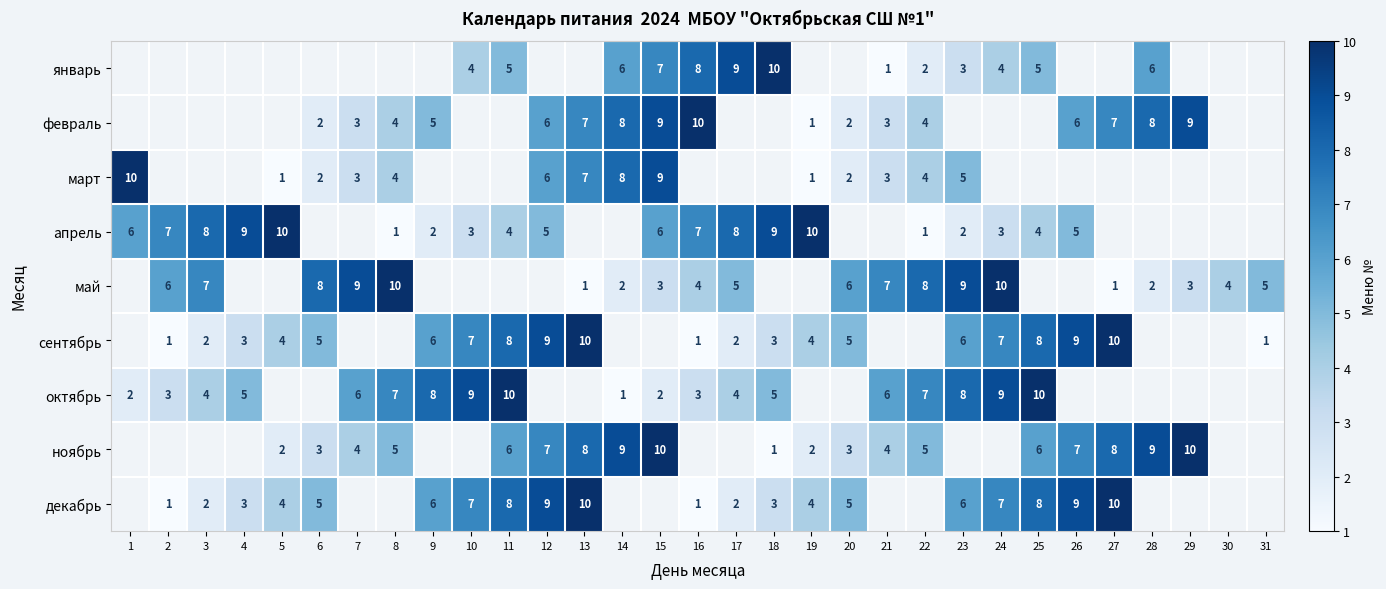

The value of ноябрь at 27 is 8. True or false?

True